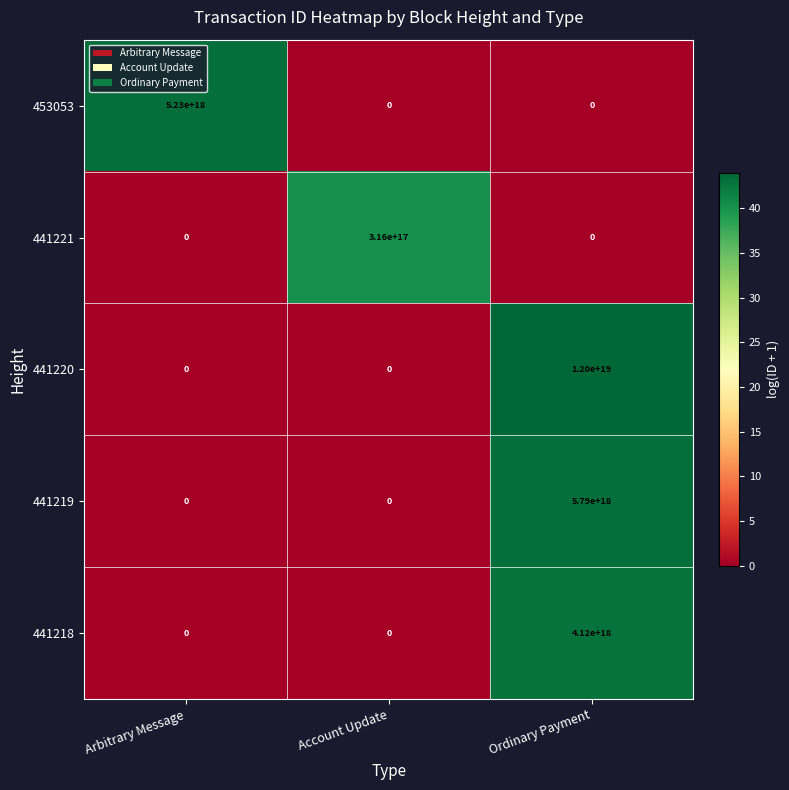

Which series changed the most between Account Update and Ordinary Payment?

441220